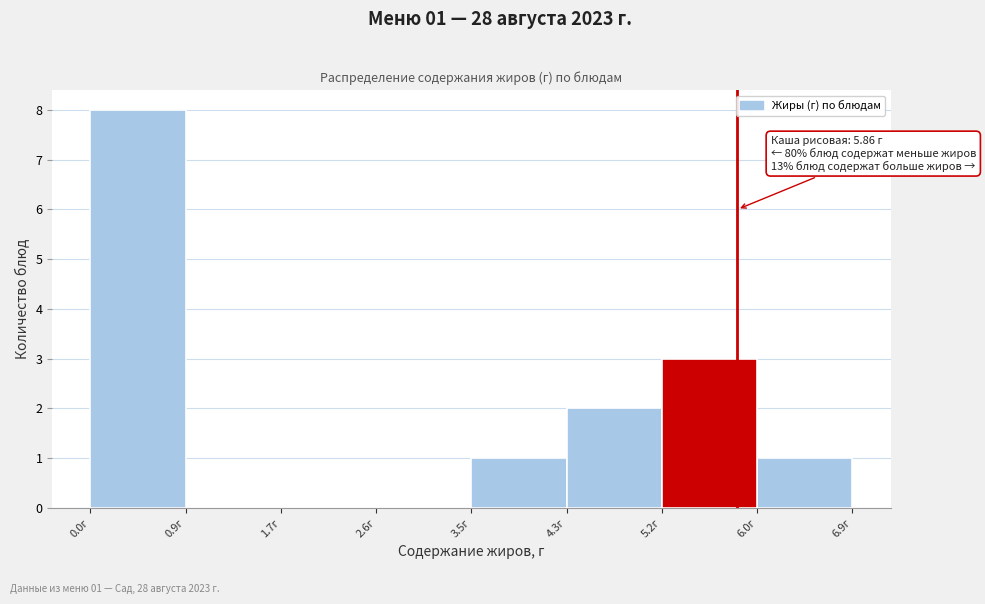

Over which range of the x-axis is the bar tallest?

0.0 to 0.9